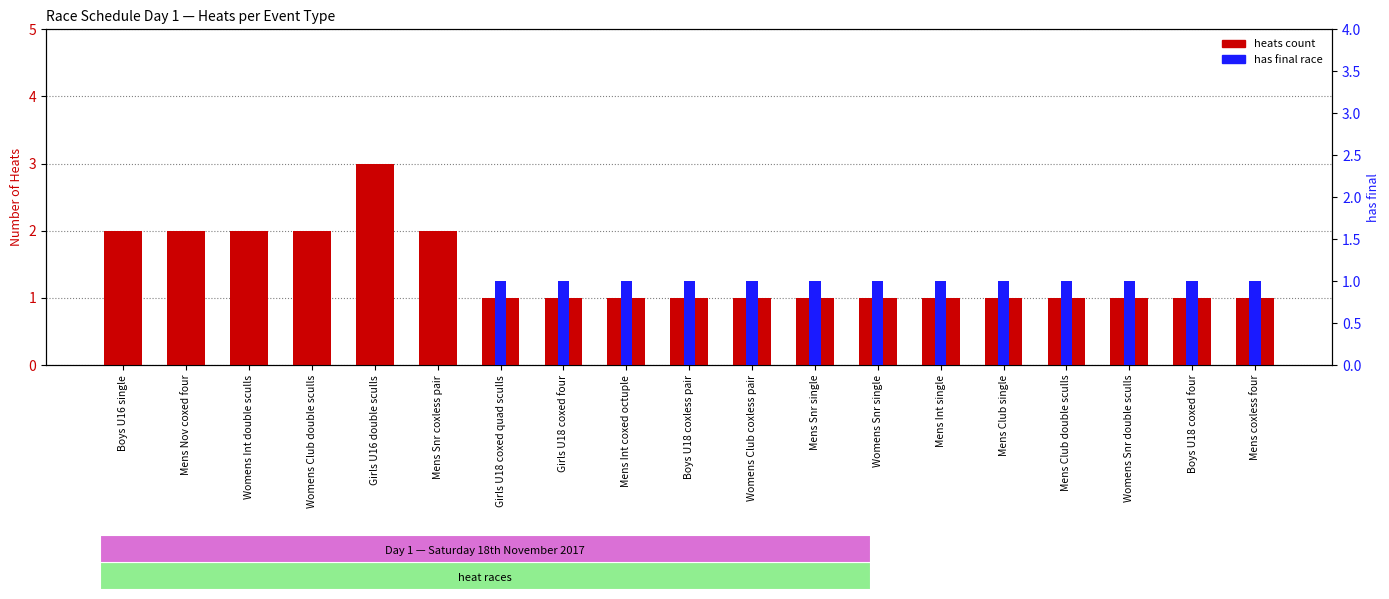

Reading left to right, transcribe all the data shown in this chart.

heats count: Boys U16 single=2	Mens Nov coxed four=2	Womens Int double sculls=2	Womens Club double sculls=2	Girls U16 double sculls=3	Mens Snr coxless pair=2	Girls U18 coxed quad sculls=1	Girls U18 coxed four=1	Mens Int coxed octuple=1	Boys U18 coxless pair=1	Womens Club coxless pair=1	Mens Snr single=1	Womens Snr single=1	Mens Int single=1	Mens Club single=1	Mens Club double sculls=1	Womens Snr double sculls=1	Boys U18 coxed four=1	Mens coxless four=1
has final: Boys U16 single=0	Mens Nov coxed four=0	Womens Int double sculls=0	Womens Club double sculls=0	Girls U16 double sculls=0	Mens Snr coxless pair=0	Girls U18 coxed quad sculls=1	Girls U18 coxed four=1	Mens Int coxed octuple=1	Boys U18 coxless pair=1	Womens Club coxless pair=1	Mens Snr single=1	Womens Snr single=1	Mens Int single=1	Mens Club single=1	Mens Club double sculls=1	Womens Snr double sculls=1	Boys U18 coxed four=1	Mens coxless four=1